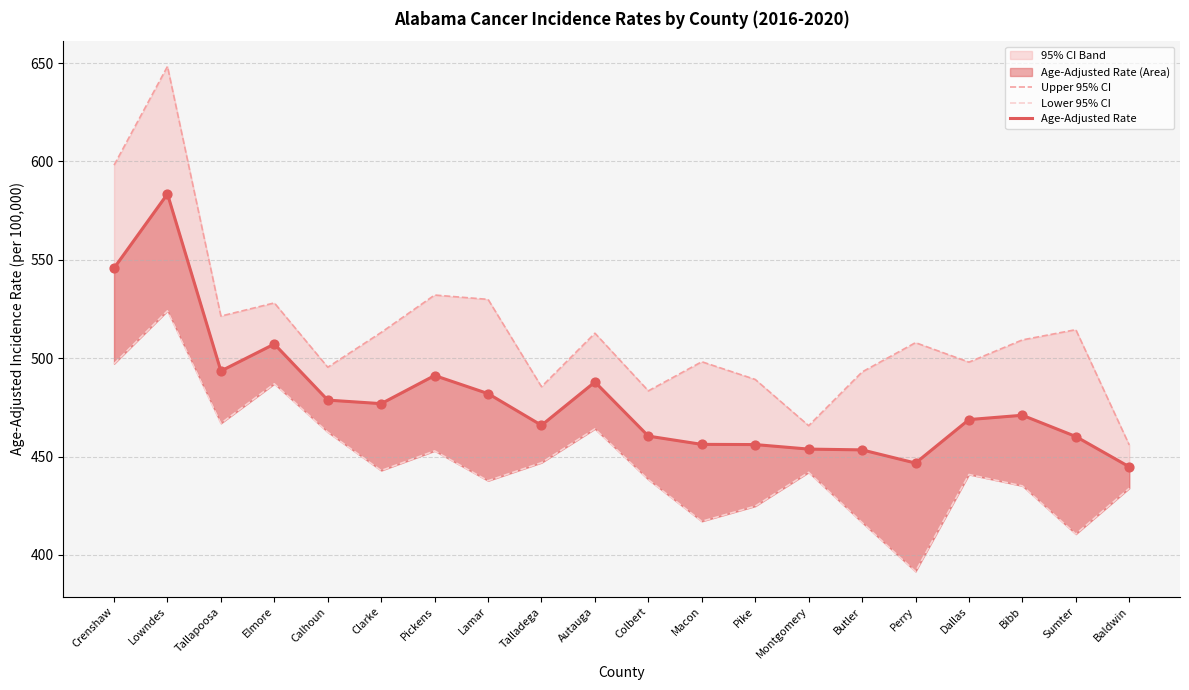

What is the total value across all series at Lamar?

1449.6